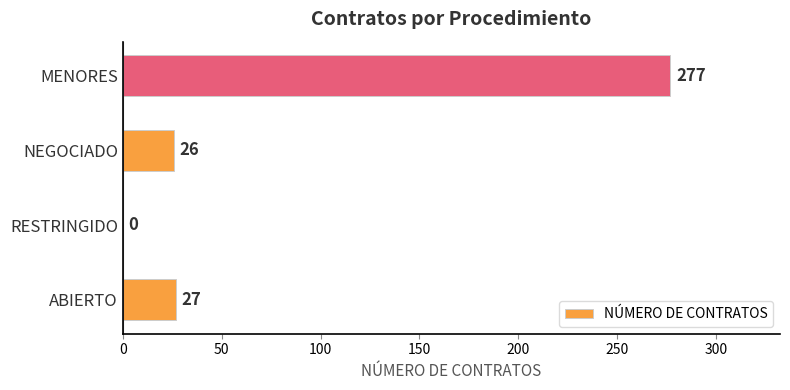

What is the change in value from ABIERTO to RESTRINGIDO?

-27